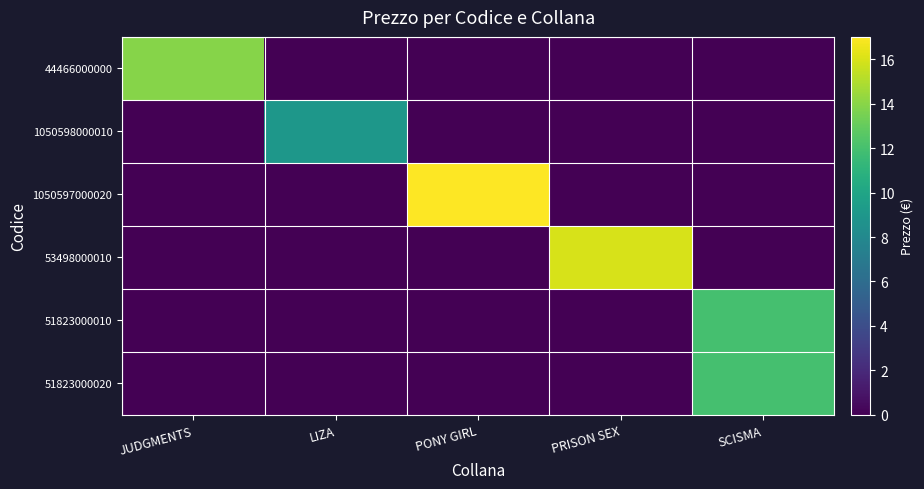

What is the total value across all series at PONY GIRL?

17.0